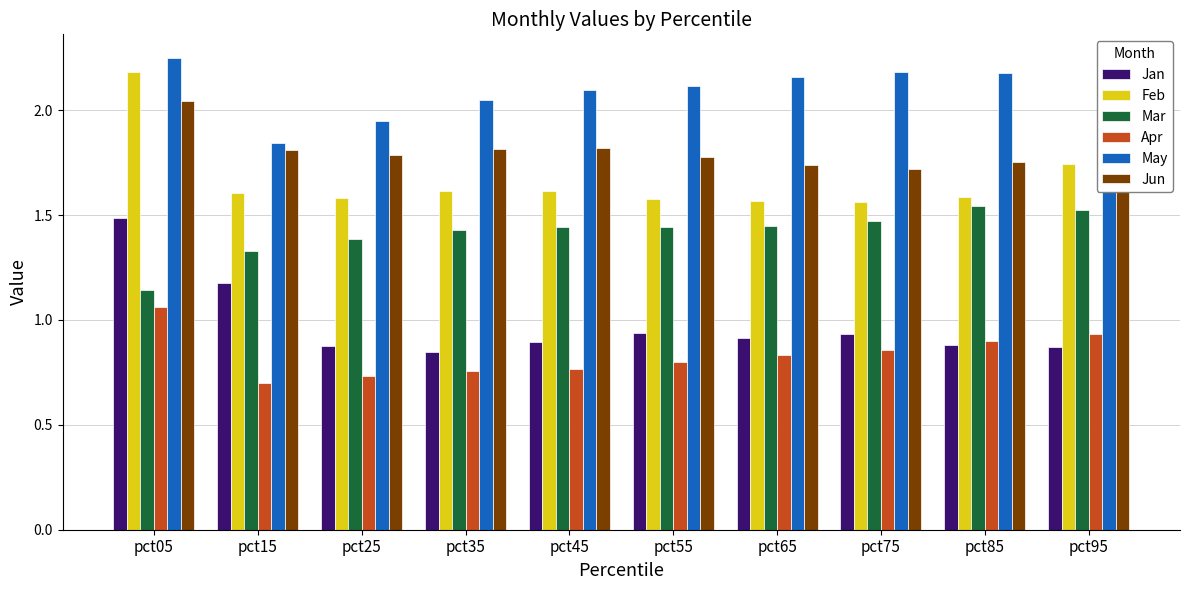

What is the difference between the second highest and minimum values in the May series?

0.3